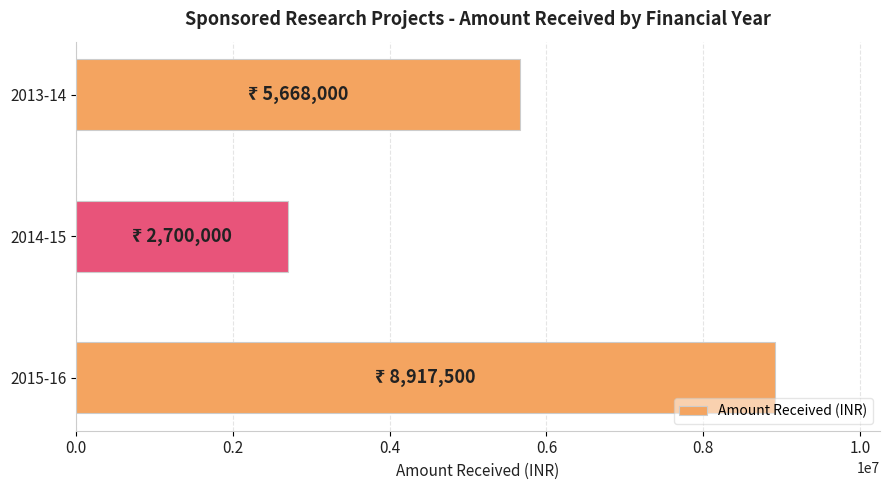

Rank the categories by value from lowest to highest.

2014-15, 2013-14, 2015-16